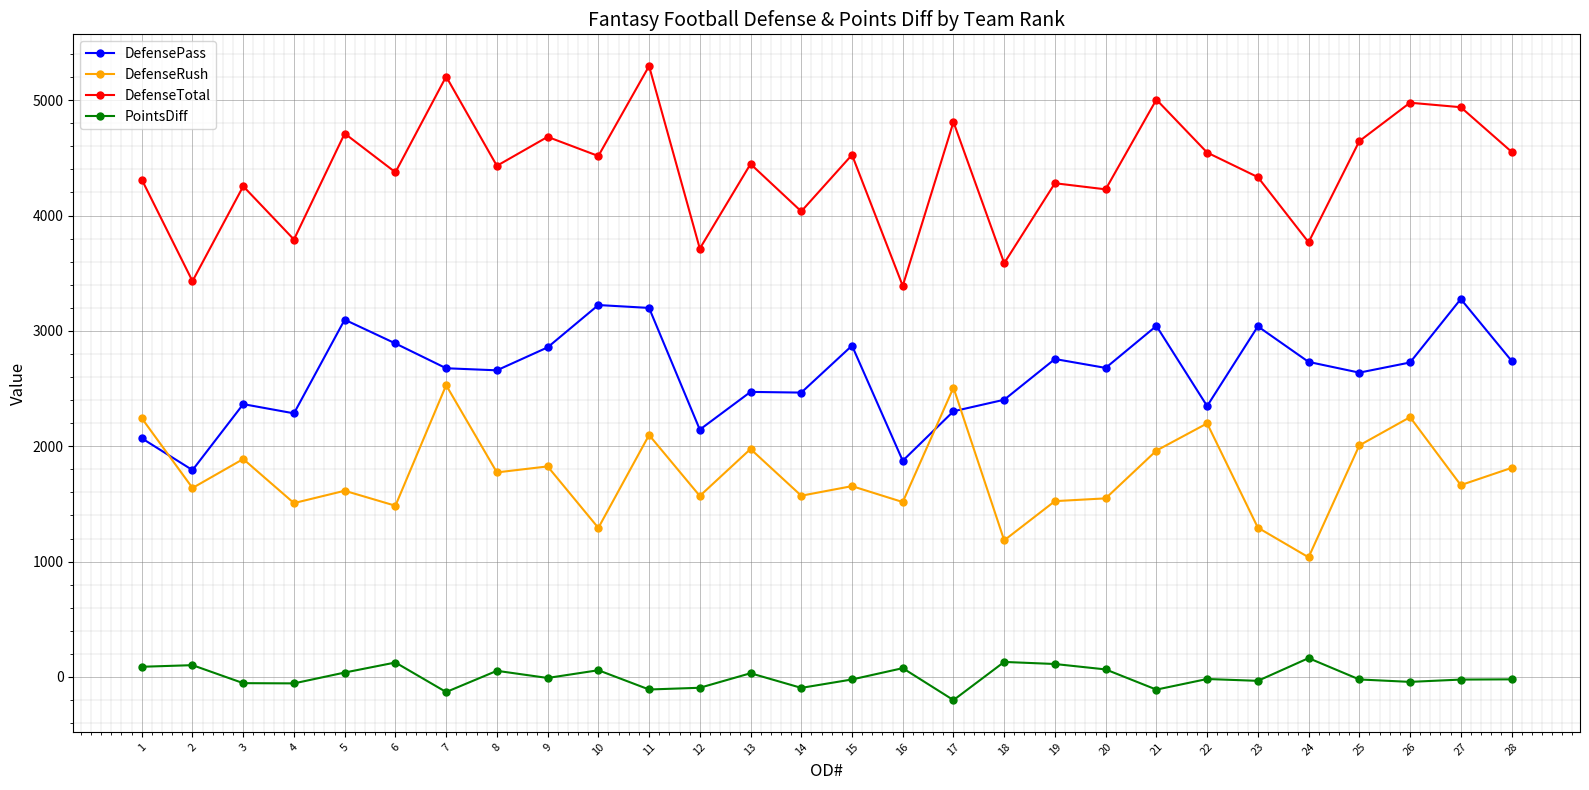

At which category does DefenseTotal reach its first local valley?

2